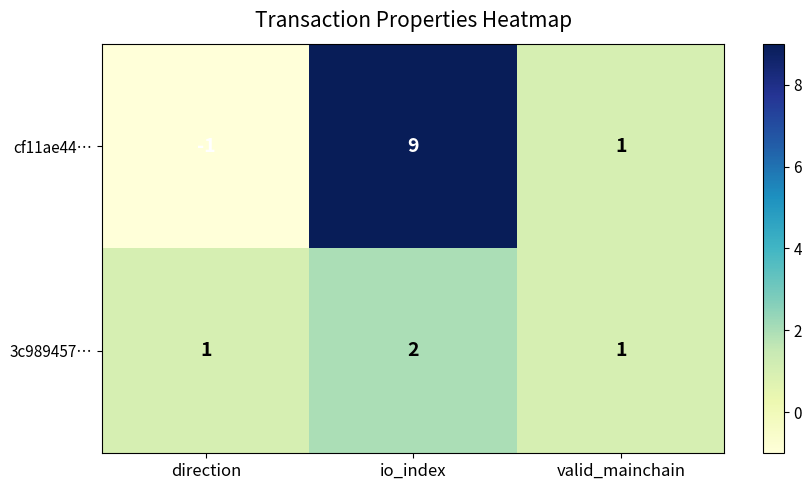

How many negative values does the cf11ae44… series have?

1